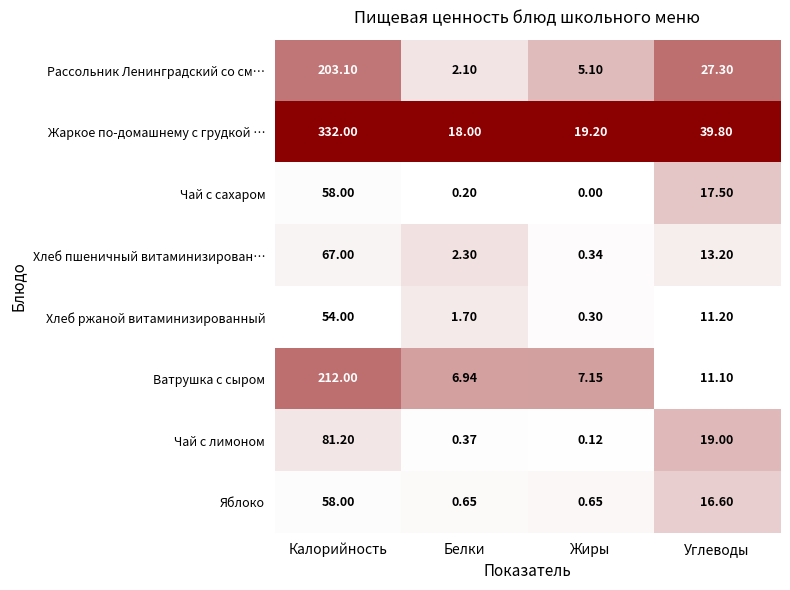

Which category has the highest value in the Чай с сахаром series?

Калорийность